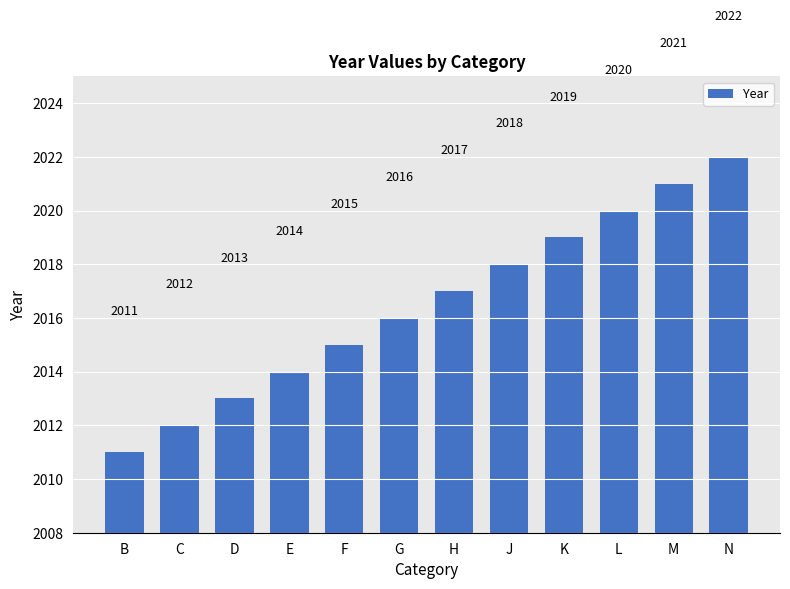

What is the label of the 11th bar from the right?

C